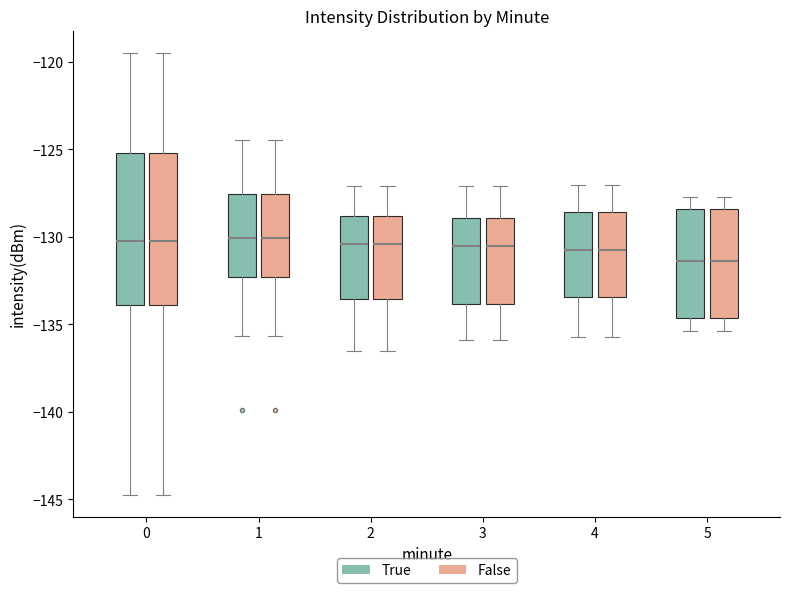

Where is the lower edge of the box for 0 (True) on the y-axis? The values are not printed on the chart, so give them approximately, as read against the axis.

-134.0